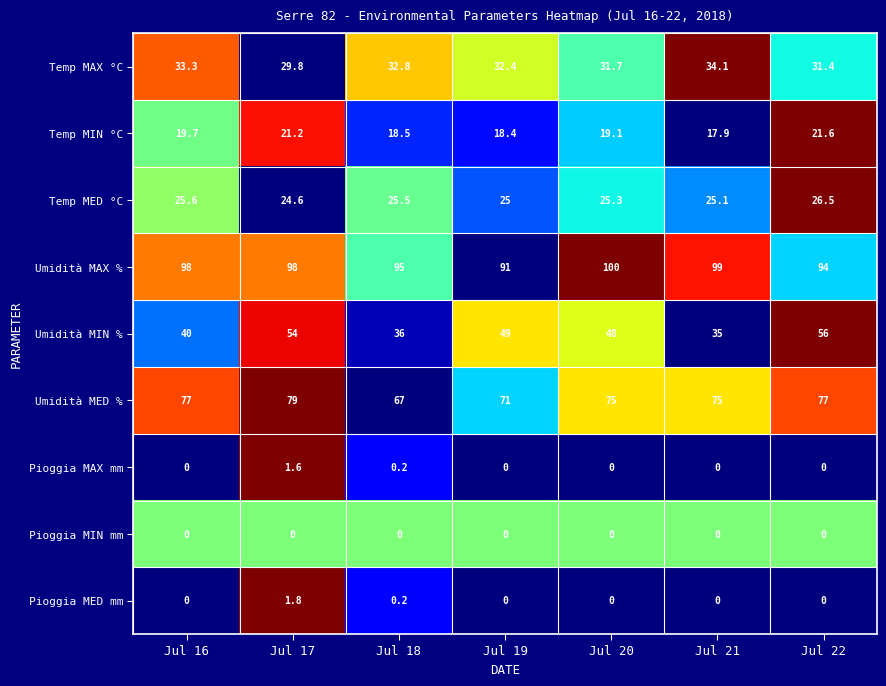

How many data points in Umidità MED % are less than 75?

2